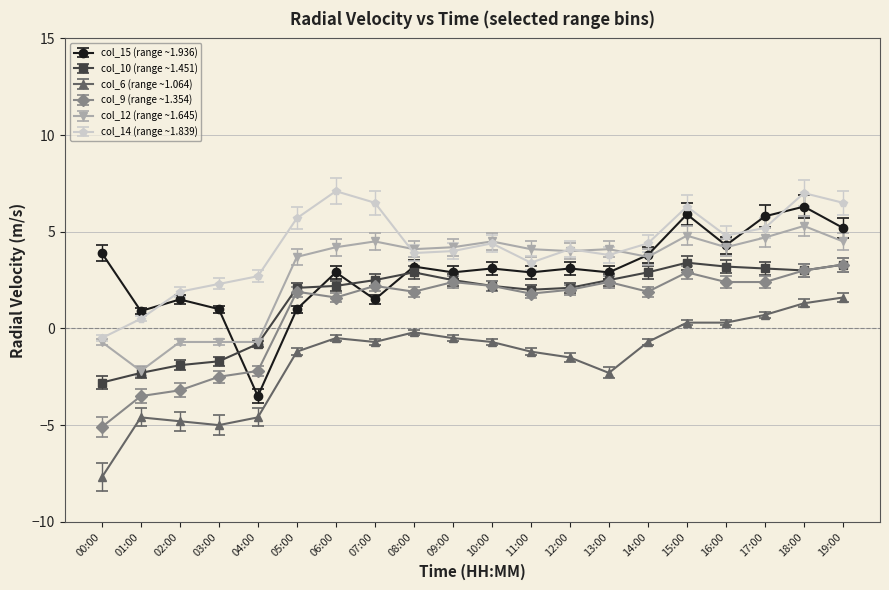

What is the value of the col_12 (range ~1.645) point at the 17th from the left?

4.2